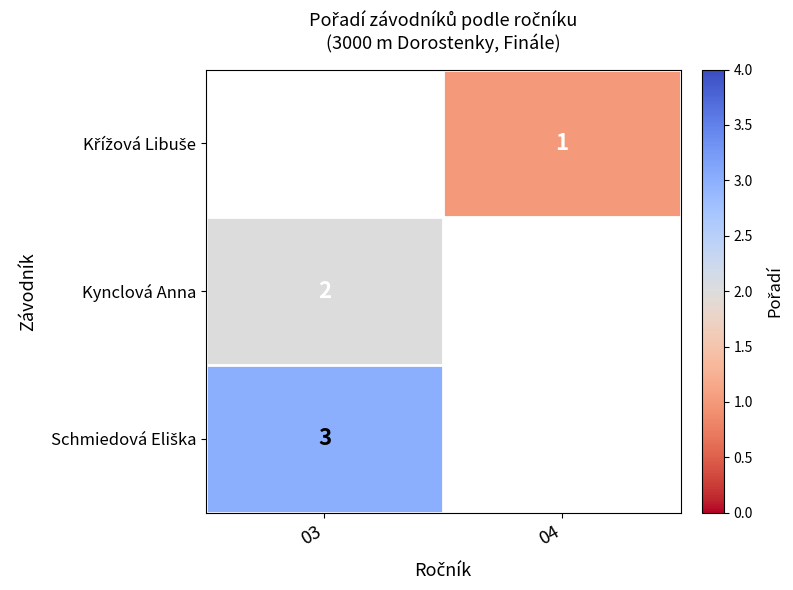

True or false: Kynclová Anna has a value of 1 at 03.

False